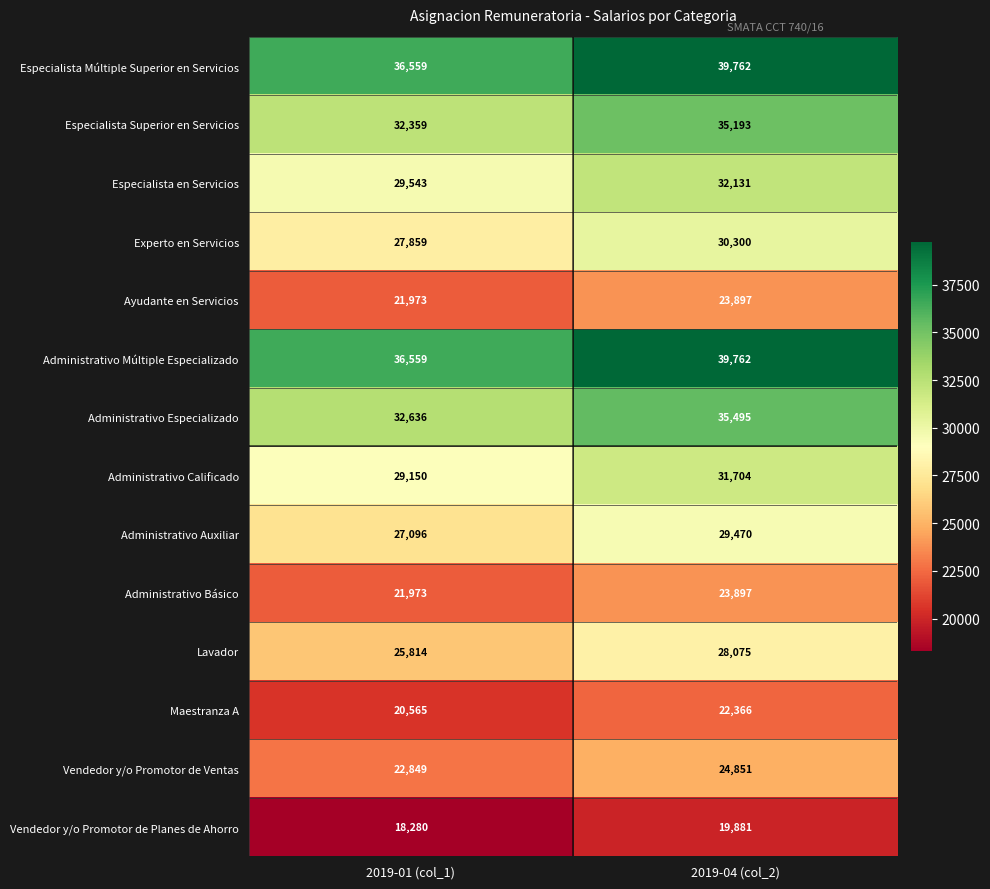

Count the number of categories in the chart.

2